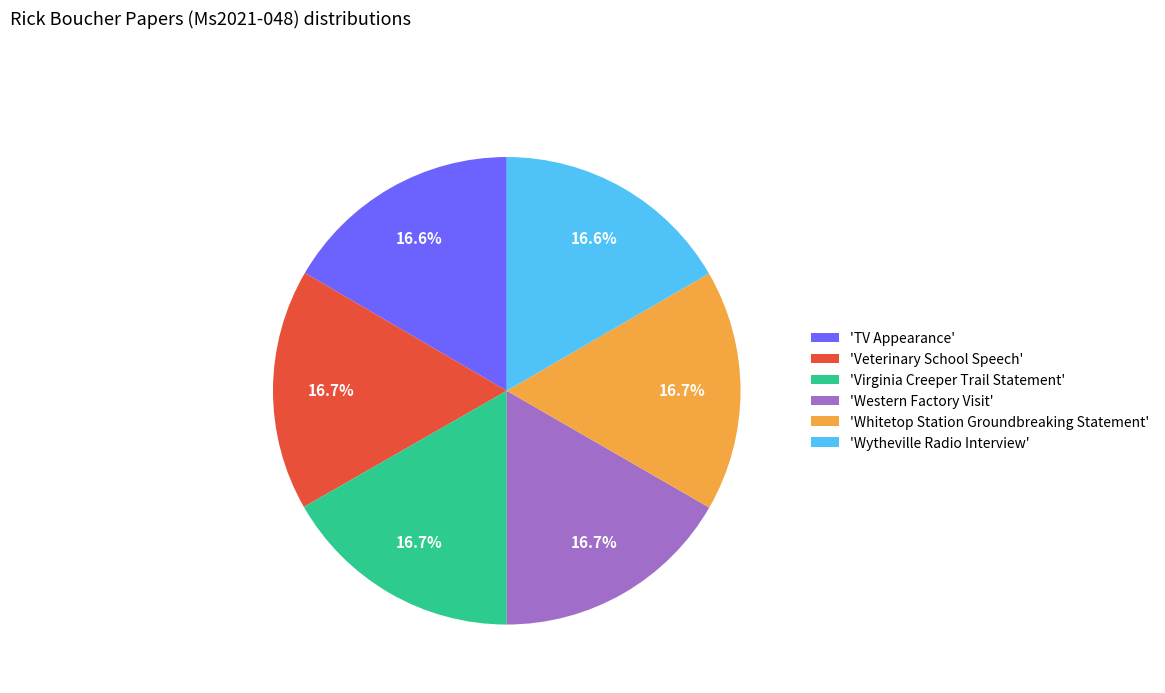

Do 'TV Appearance' and 'Western Factory Visit' together represent more than half of the pie?

No